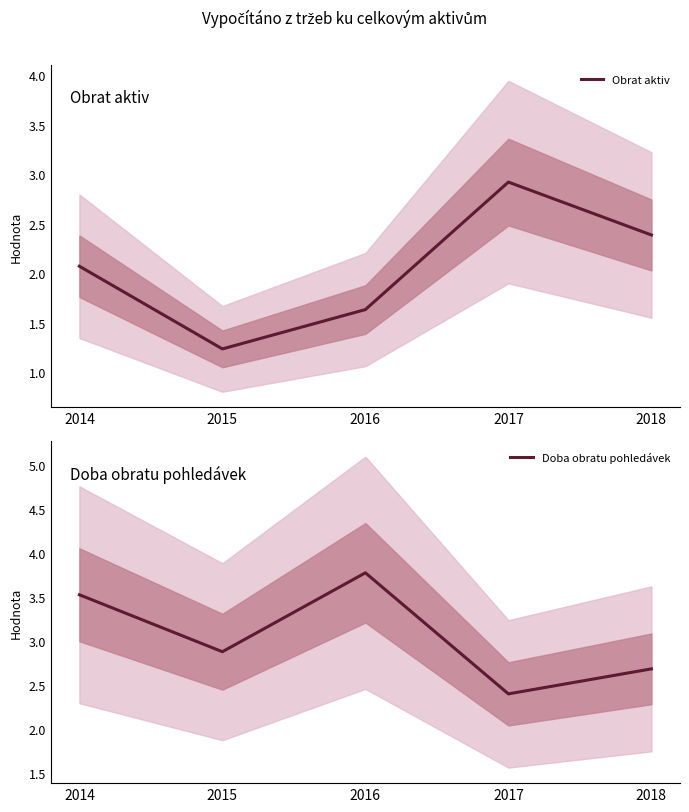

Which series changed the most between 2014 and 2016?

Obrat aktiv